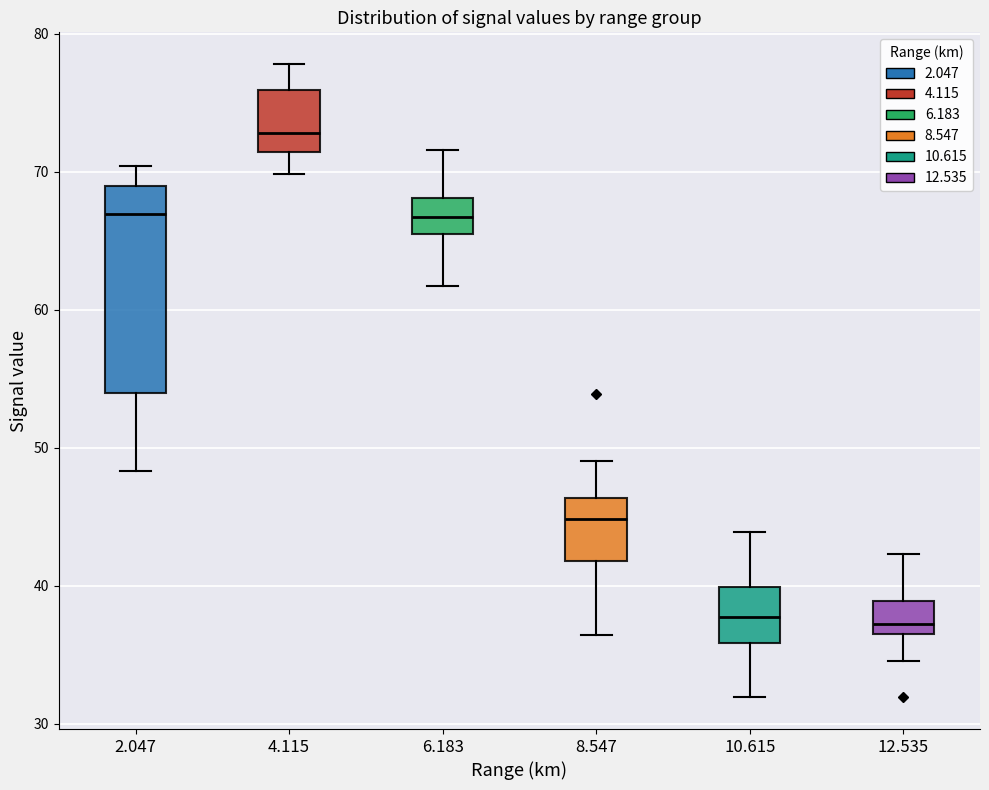

Where is the upper edge of the box at x = 12.535 on the y-axis? The values are not printed on the chart, so give them approximately, as read against the axis.

39